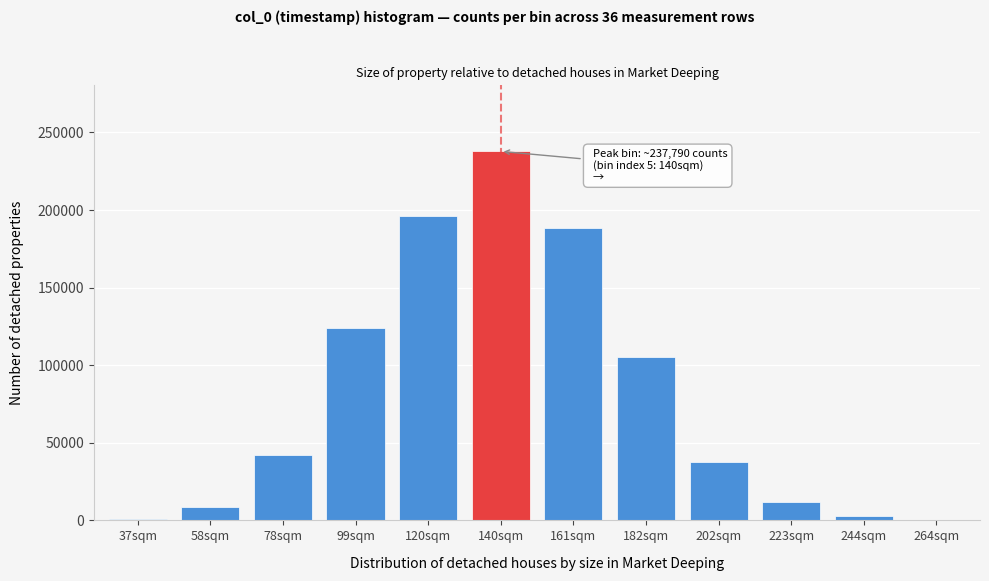

What is the maximum value shown in the chart?

237790